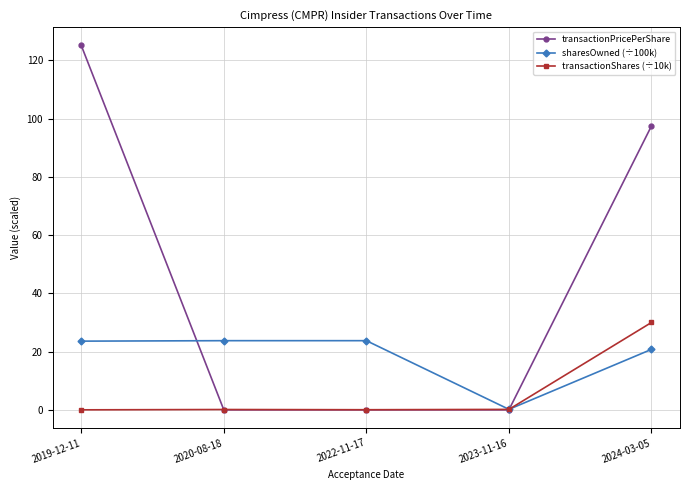

Which series has the largest total across all categories?

transactionPricePerShare